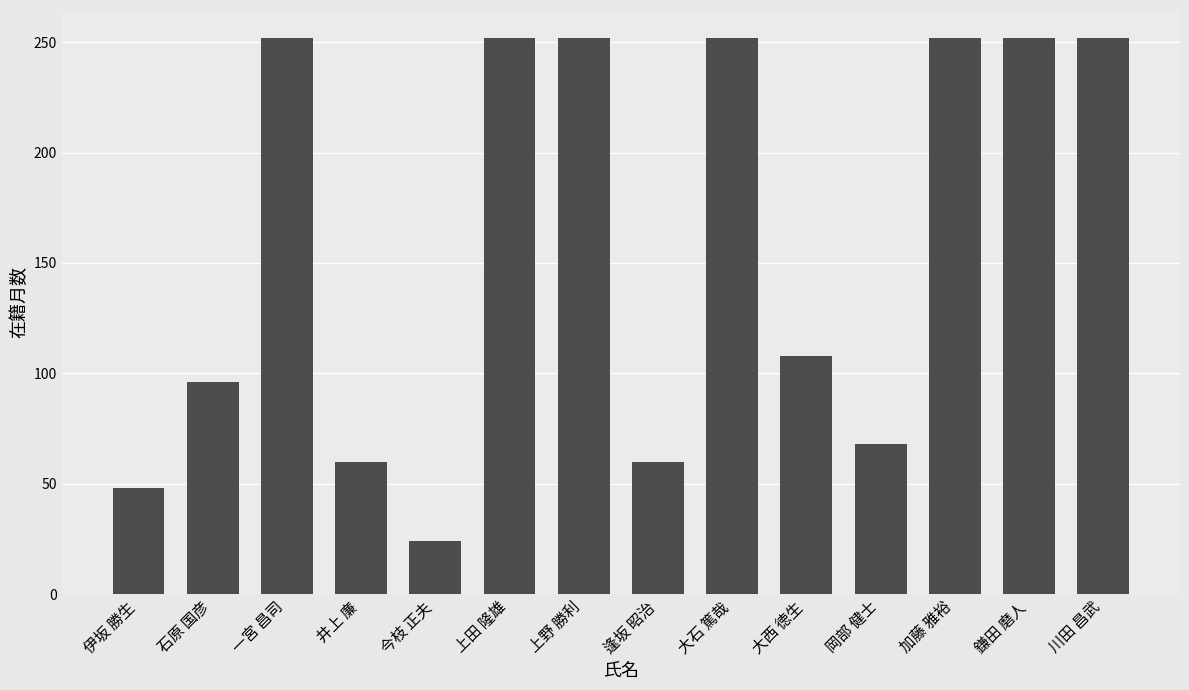

What is the label of the 13th bar from the right?

石原 国彦